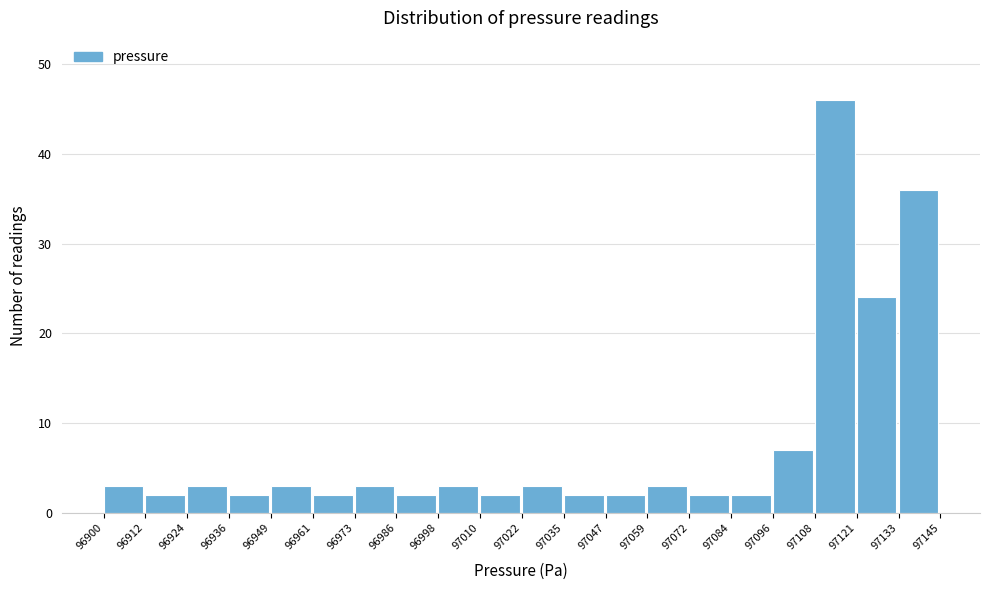

Which range on the x-axis has the tallest bar?

97108 to 97121